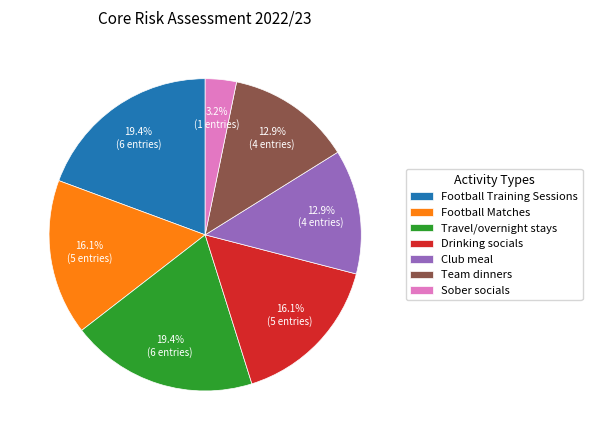

Does Football Training Sessions account for over 50% of the chart?

No